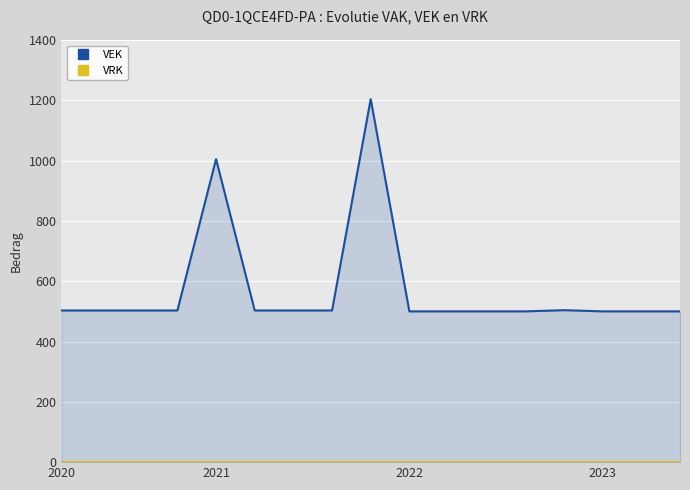

Which has a higher value, 2021 or 2023?

2021